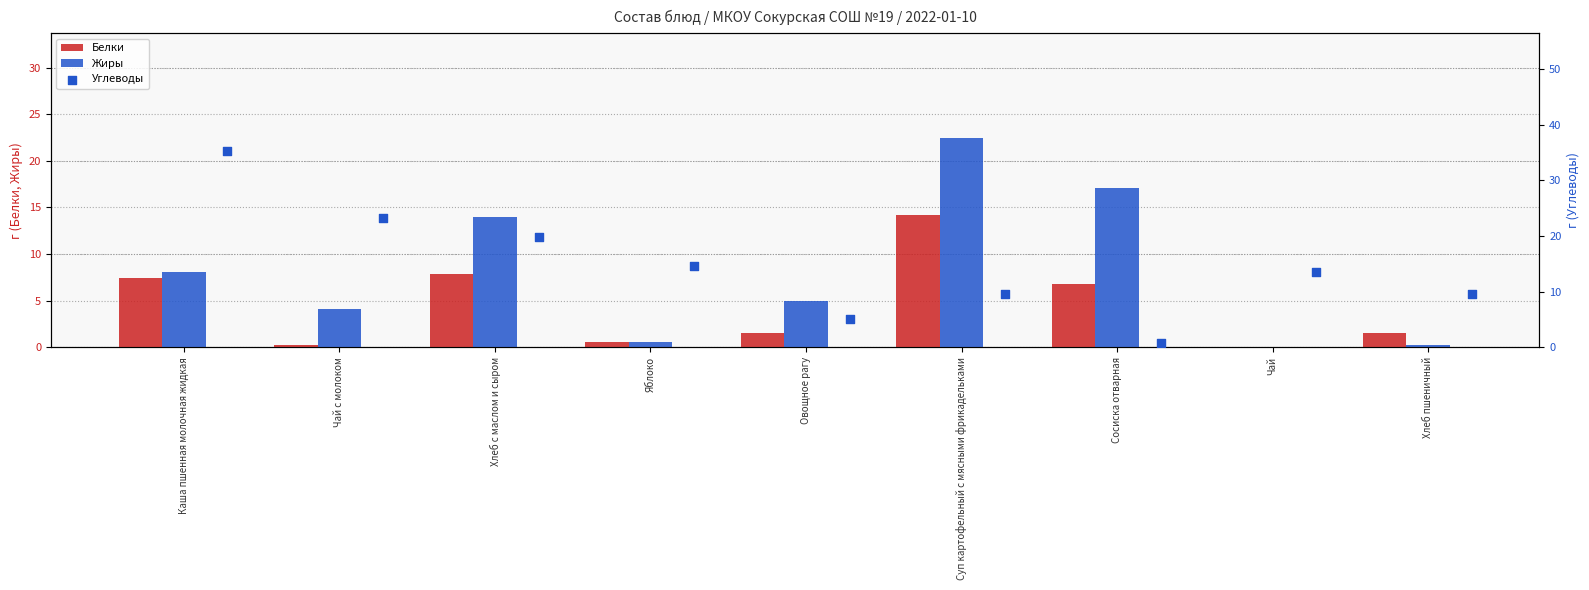

Which series has the largest total across all categories?

Углеводы